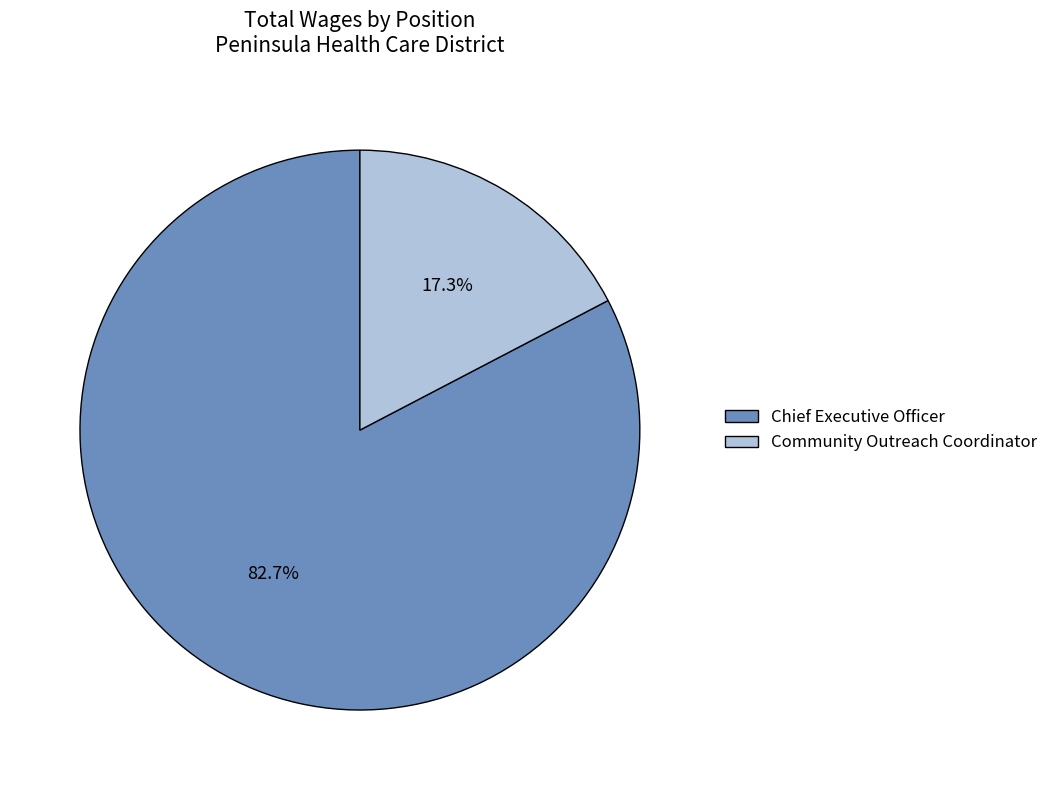

What portion of the pie excludes Chief Executive Officer?

17.3%